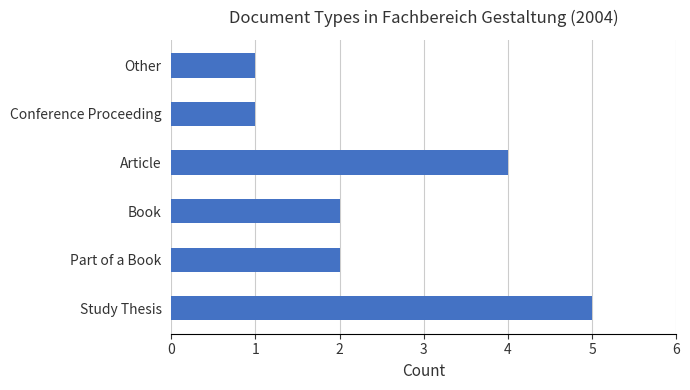

Which label corresponds to the largest value in the chart?

Study Thesis